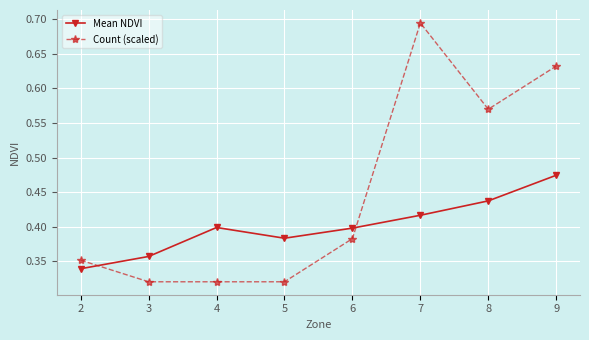

Is it true that Count (scaled) equals 0.6 at 2?

False